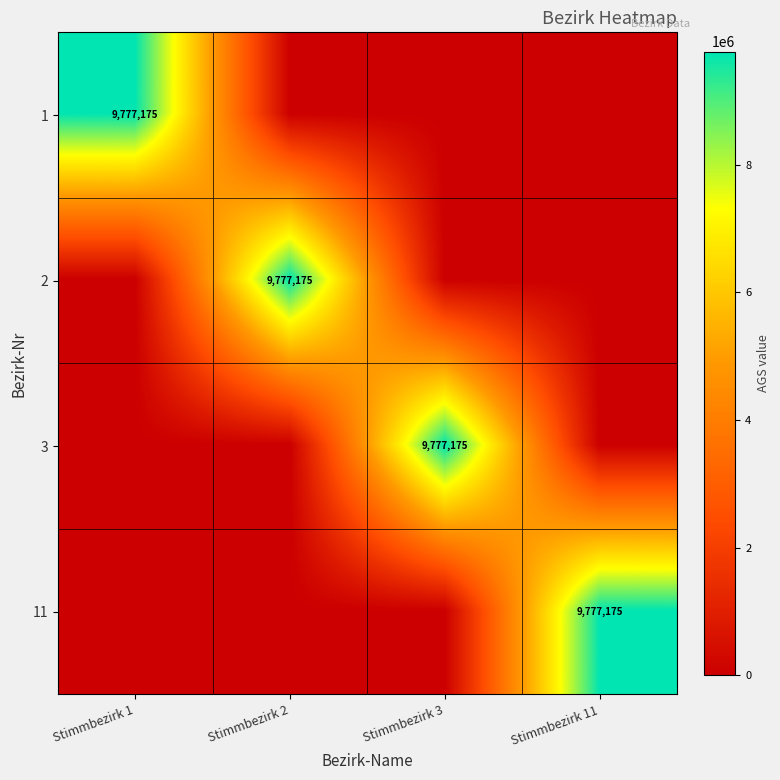

The 3 series shows 9777175 at Stimmbezirk 3. True or false?

True